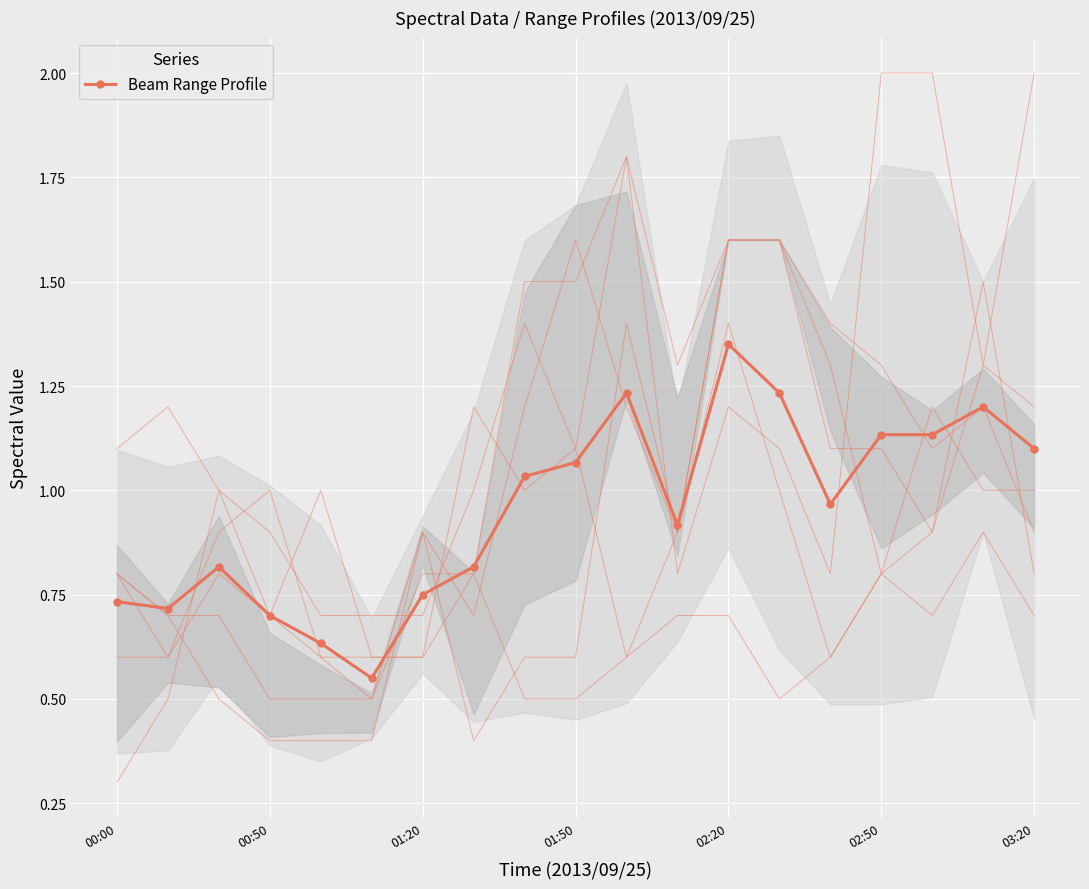

The value of Beam Range Profile at 01:50 is 1.5. True or false?

False